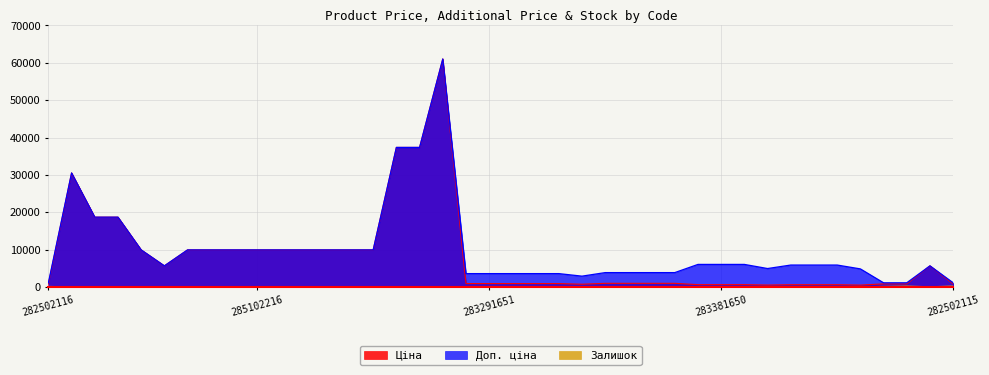

How many lines are shown in the chart?

3